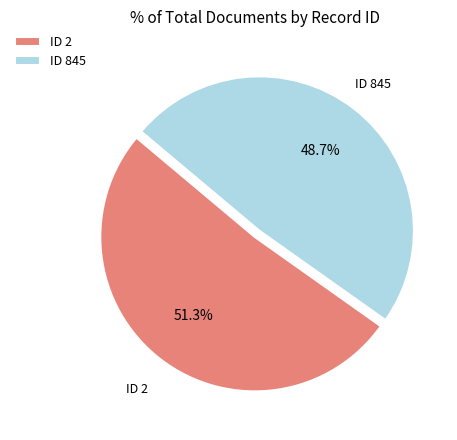

Which has a higher value, ID 845 or ID 2?

ID 2